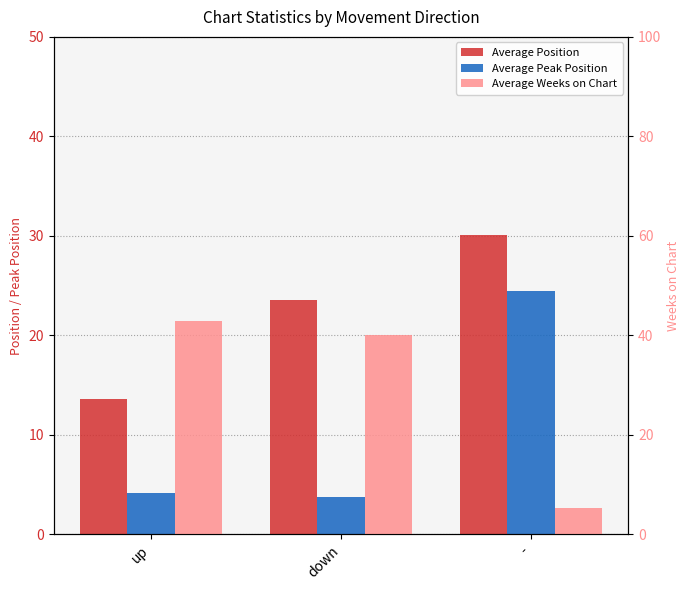

What are all the series names shown in the legend?

Average Position, Average Peak Position, Average Weeks on Chart